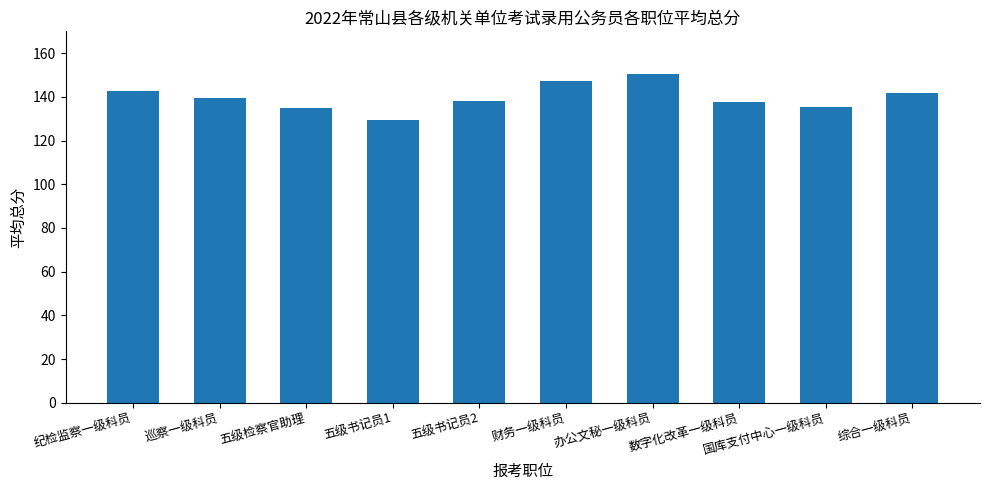

What is the difference between the values at 五级检察官助理 and 综合一级科员?

7.2